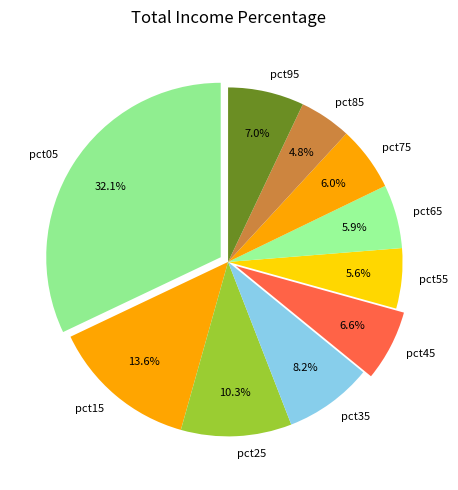

What percentage do pct55 and pct65 together represent?

11.5%